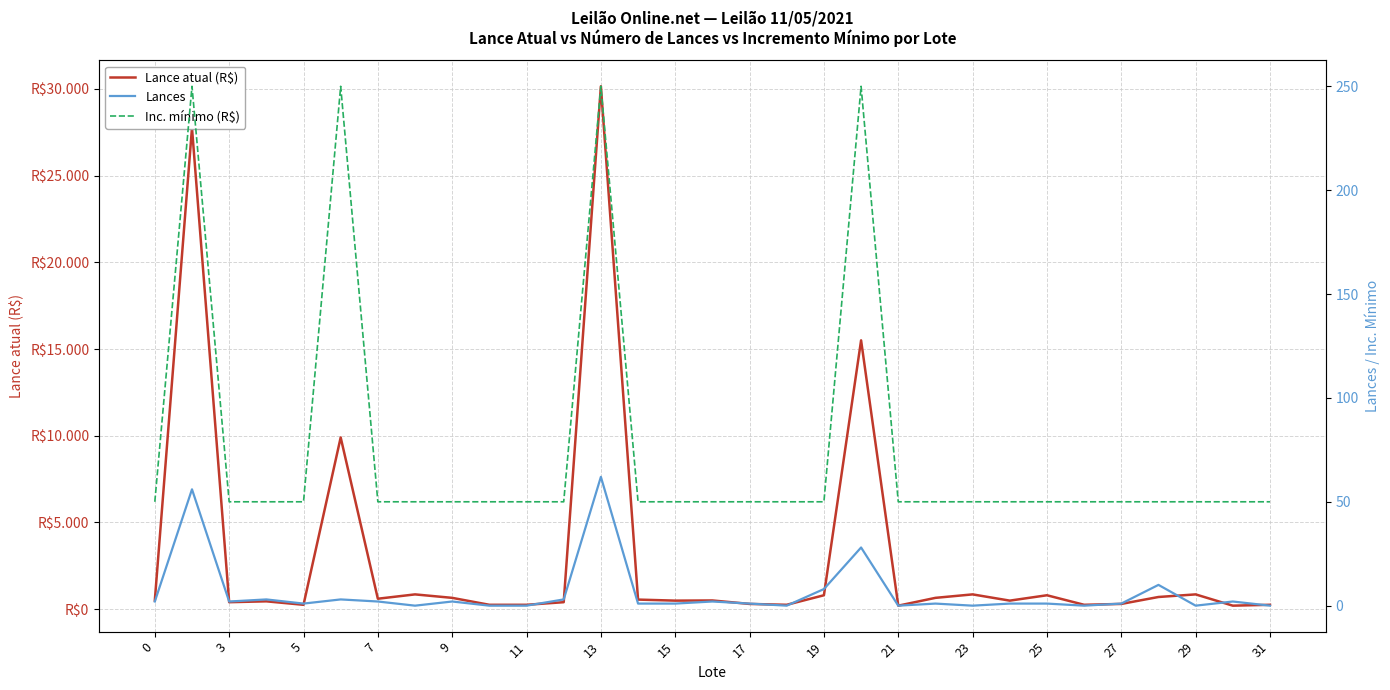

Which series has the largest range (max minus min)?

Lance atual (R$)